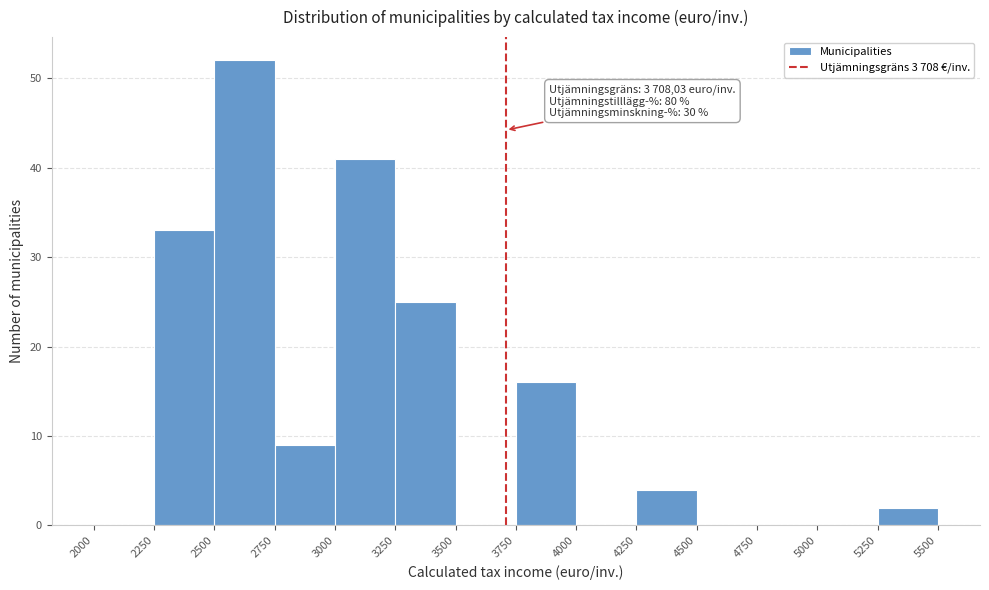

Which range on the x-axis has the tallest bar?

2500 to 2750